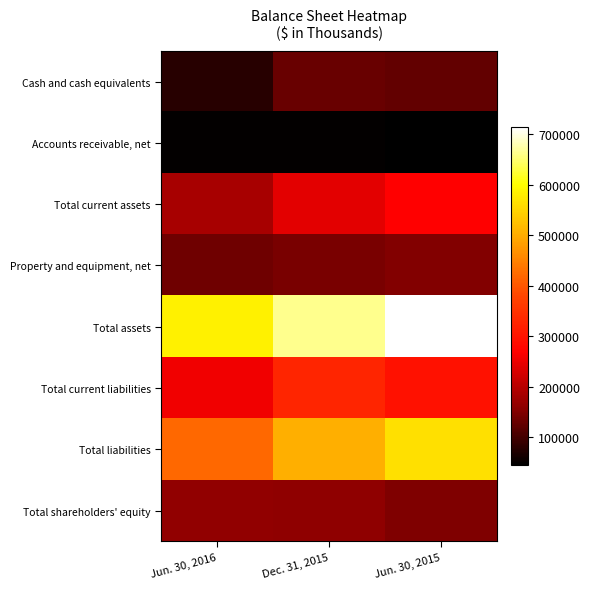

What is the total value across all series at Dec. 31, 2015?

2222051